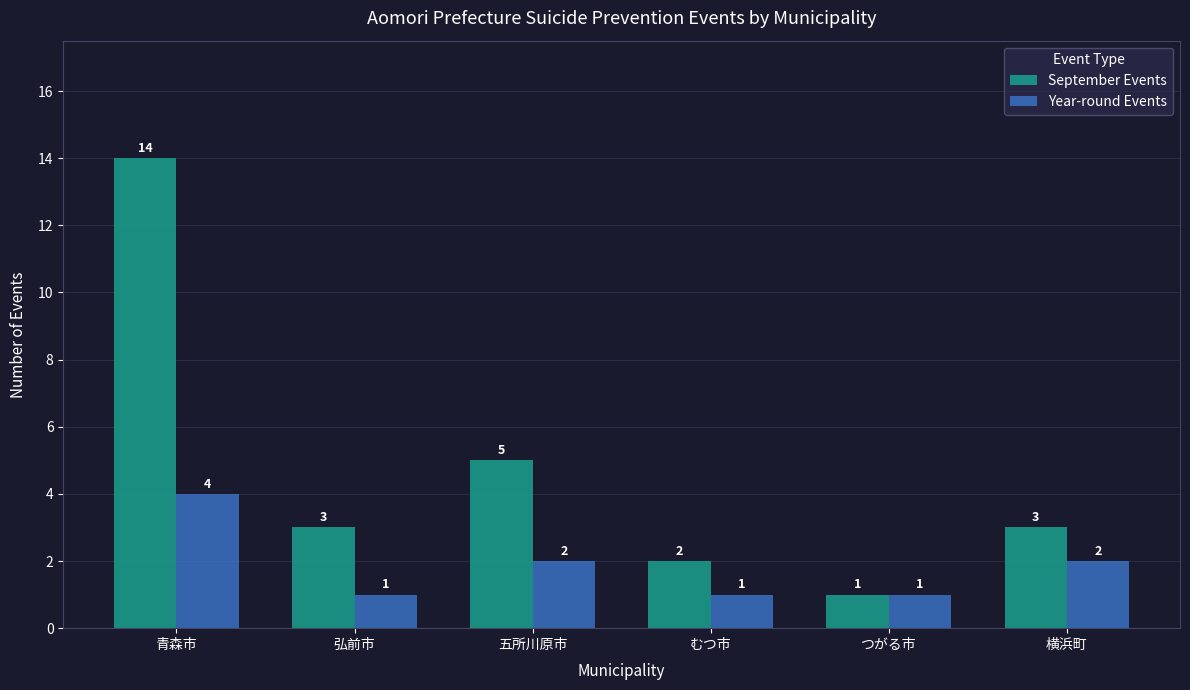

Reading right to left, extract all data points from this chart.

September Events: 3	1	2	5	3	14
Year-round Events: 2	1	1	2	1	4